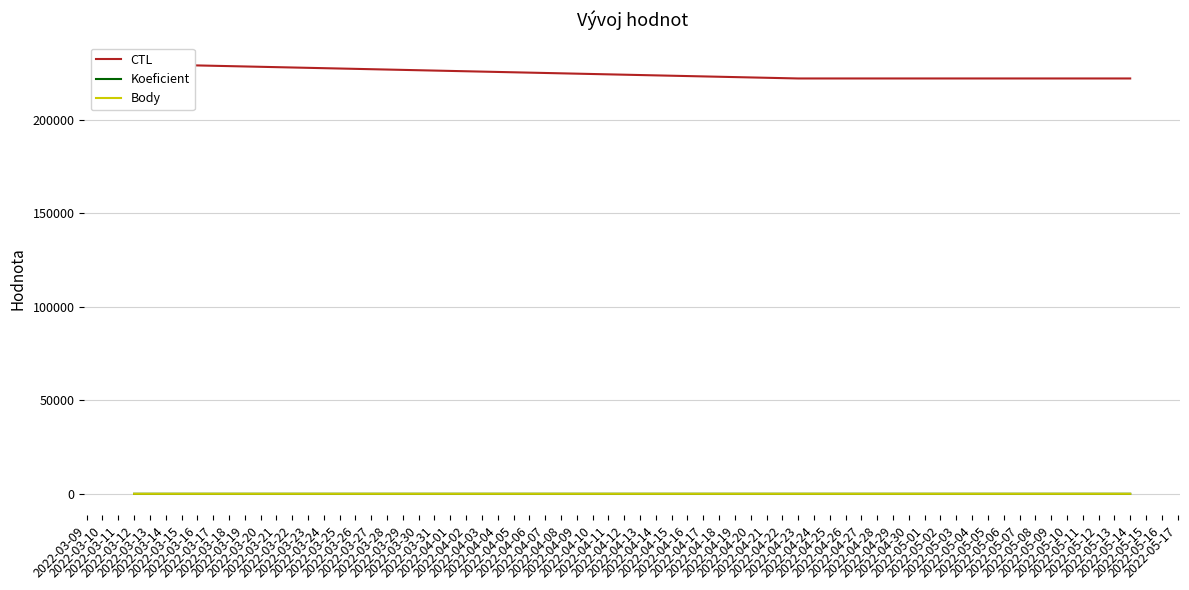

Which series has the largest total across all categories?

CTL